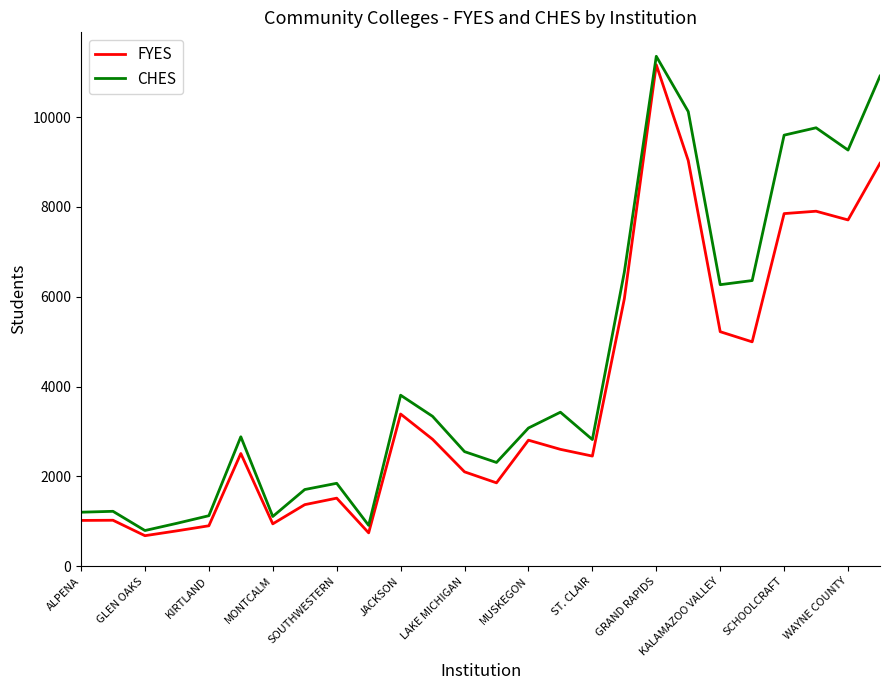

In CHES, how many points are lower than both neighbors (excluding endpoints)?

7